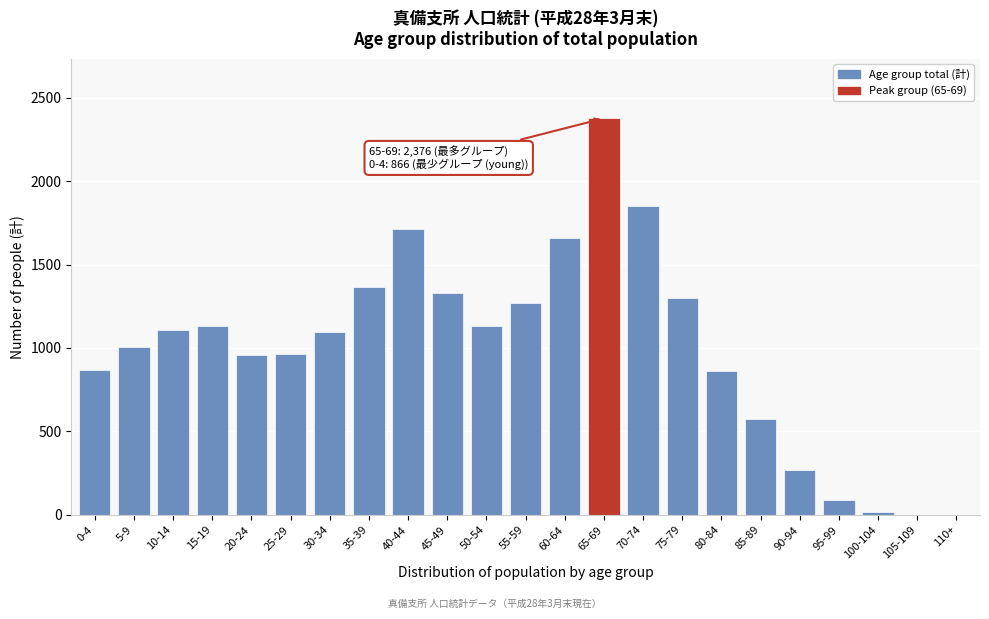

Between 30-34 and 60-64, which is larger?

60-64